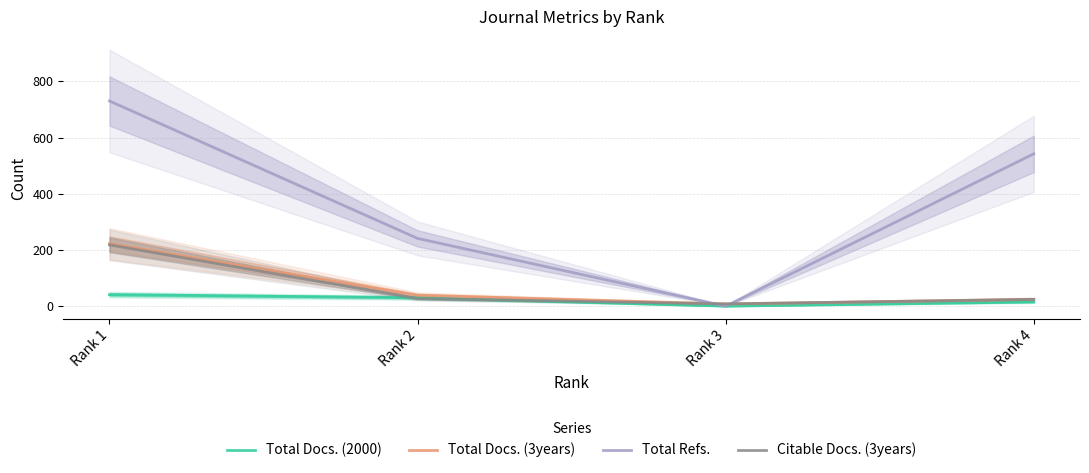

The Total Refs. series shows 241 at Rank 2. True or false?

True